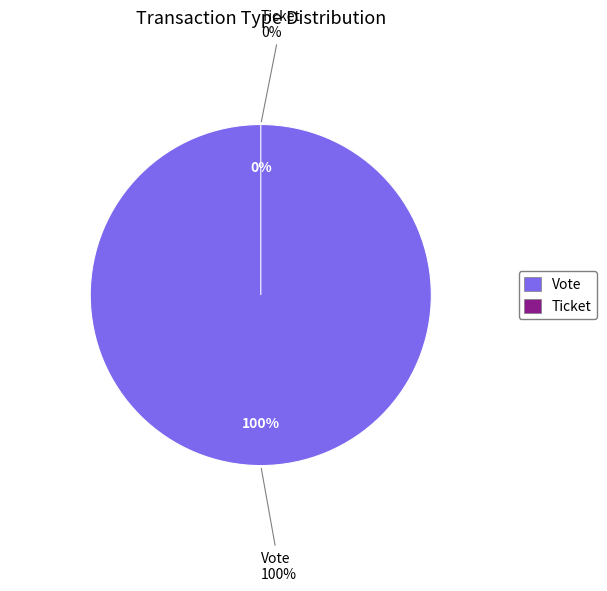

True or false: Vote accounts for 100% of the total.

True